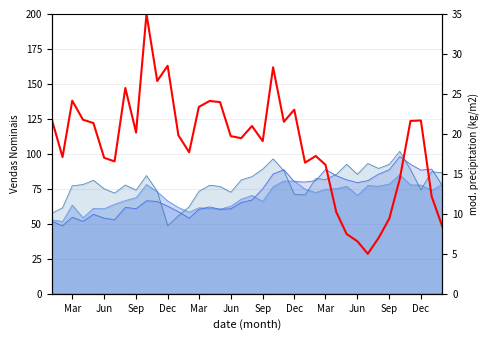

What is the approximate value at Dec?

21.8